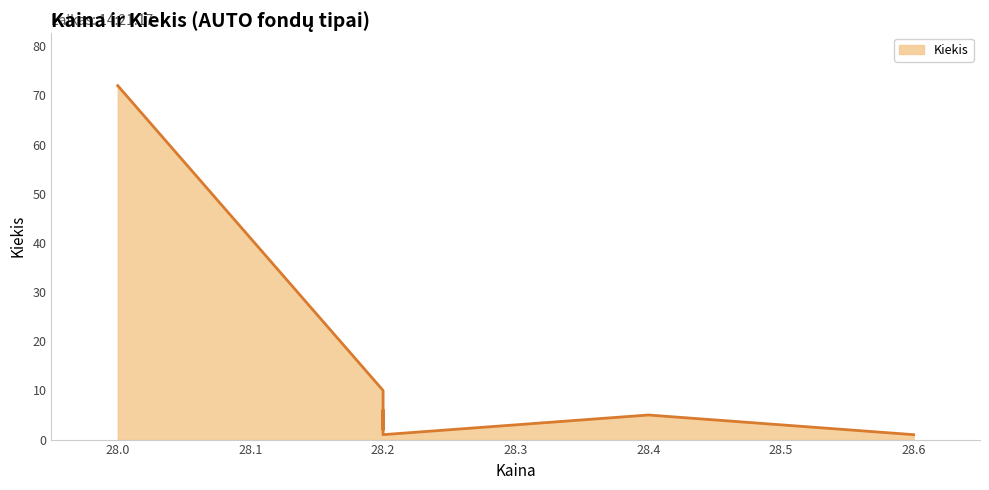

Reading left to right, what are all the values shown in this chart?

28.0=72	28.2=10	28.2=3	28.2=2	28.2=6	28.2=1	28.4=5	28.6=1